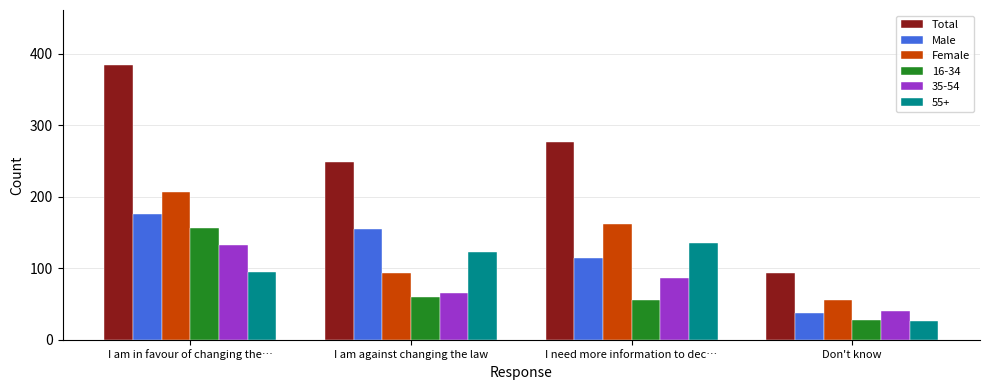

Which category has the lowest value across all series?

Don't know